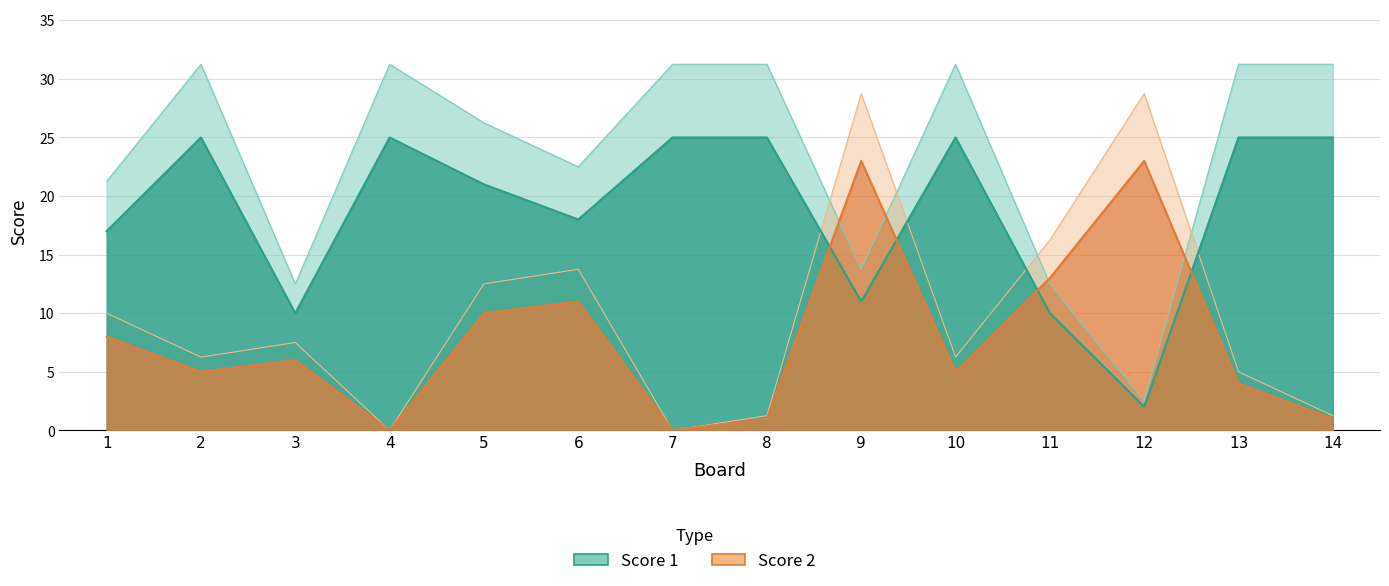

List the labels in order of Score 1 value, largest first.

2, 4, 7, 8, 10, 13, 14, 5, 6, 1, 9, 3, 11, 12